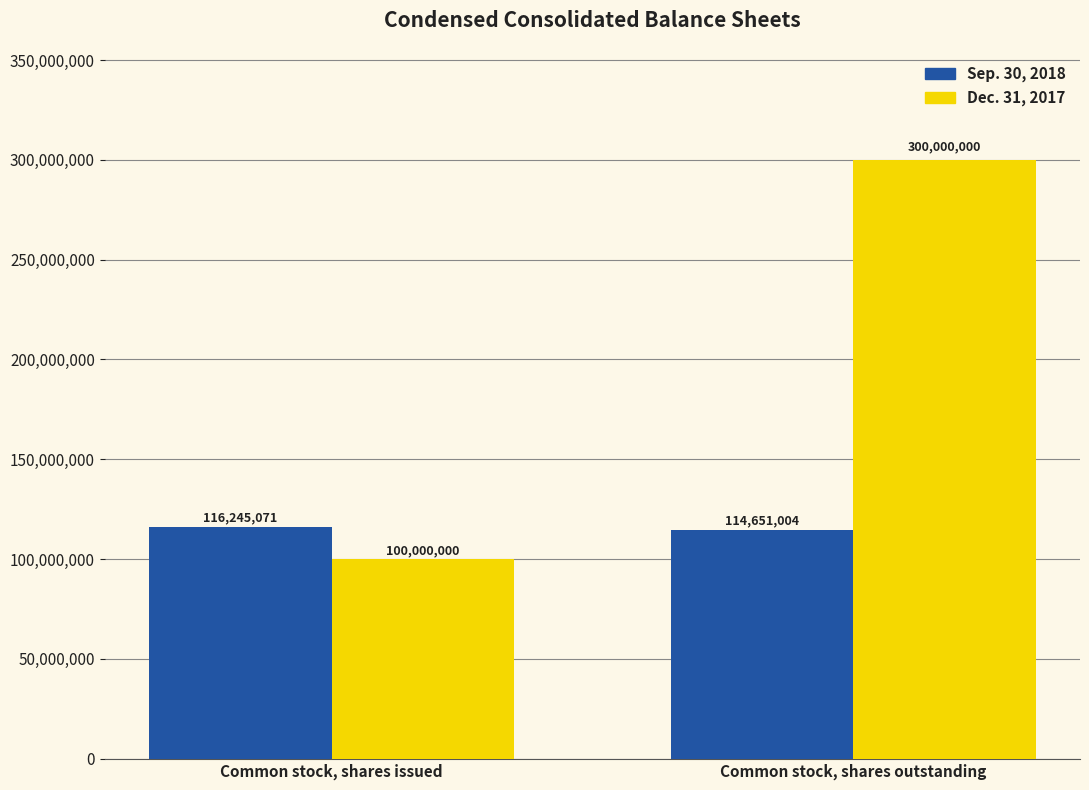

At how many categories does at least one series exceed 177307345?

1